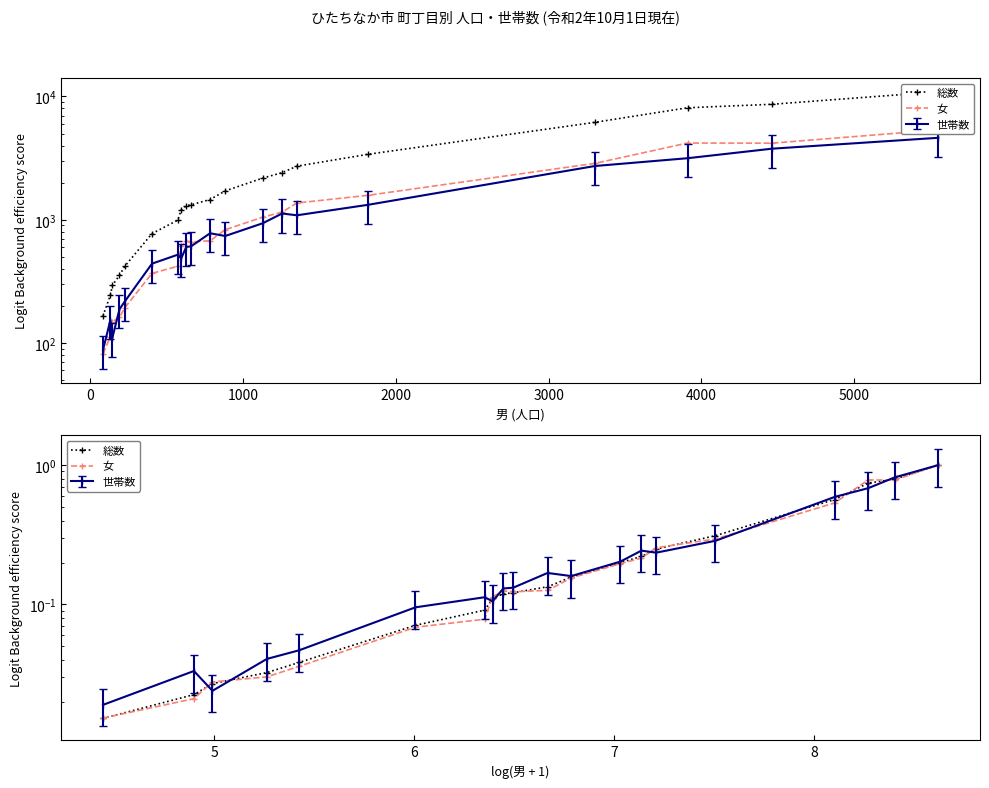

The 総数 series shows 1.5 at 19. True or false?

False